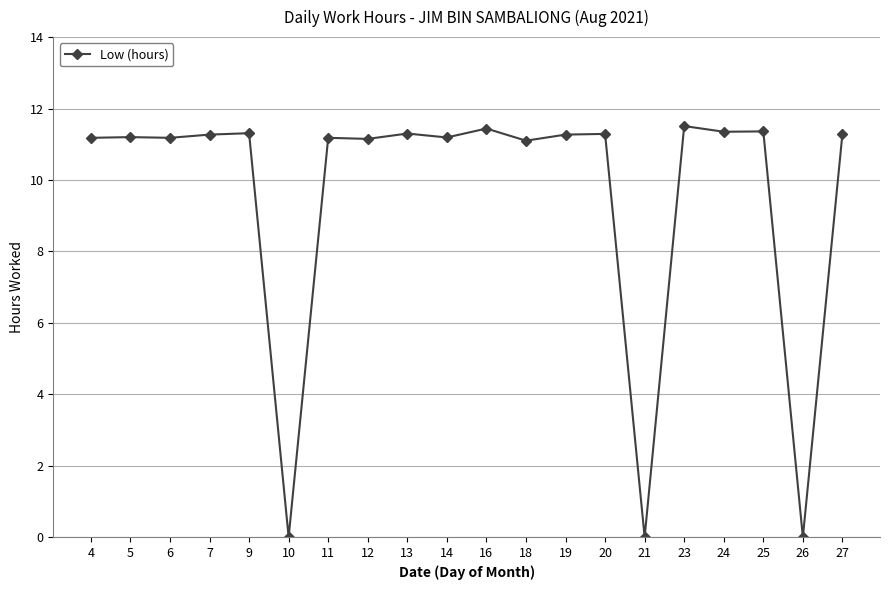

What is the average value?

9.6